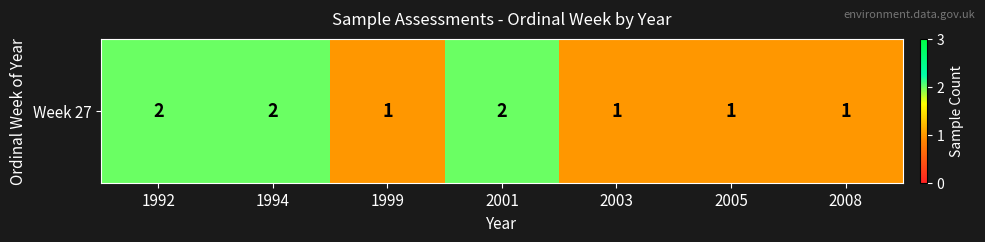

Which label corresponds to the largest value in the chart?

1992